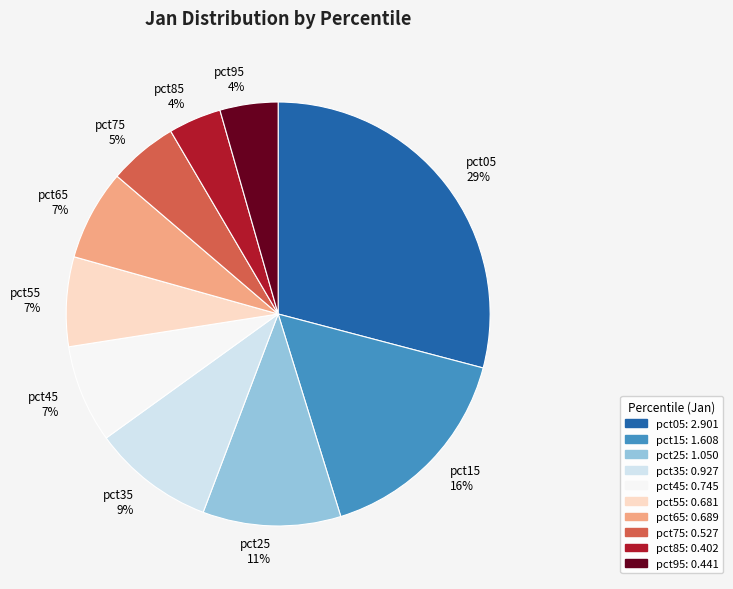

To the nearest percent, what is the difference between the largest and smallest slice percentages?

25%